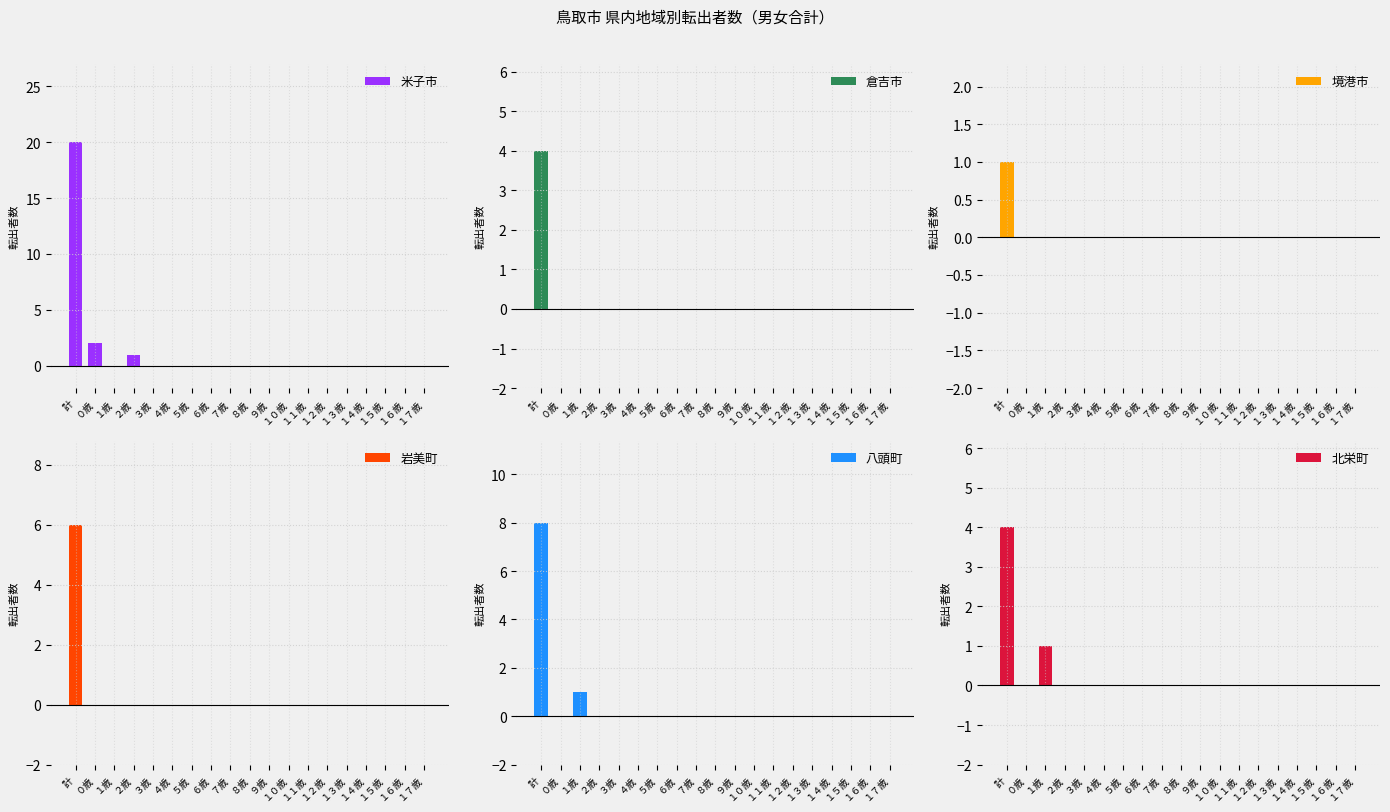

At which category is the sum across all series the highest?

計